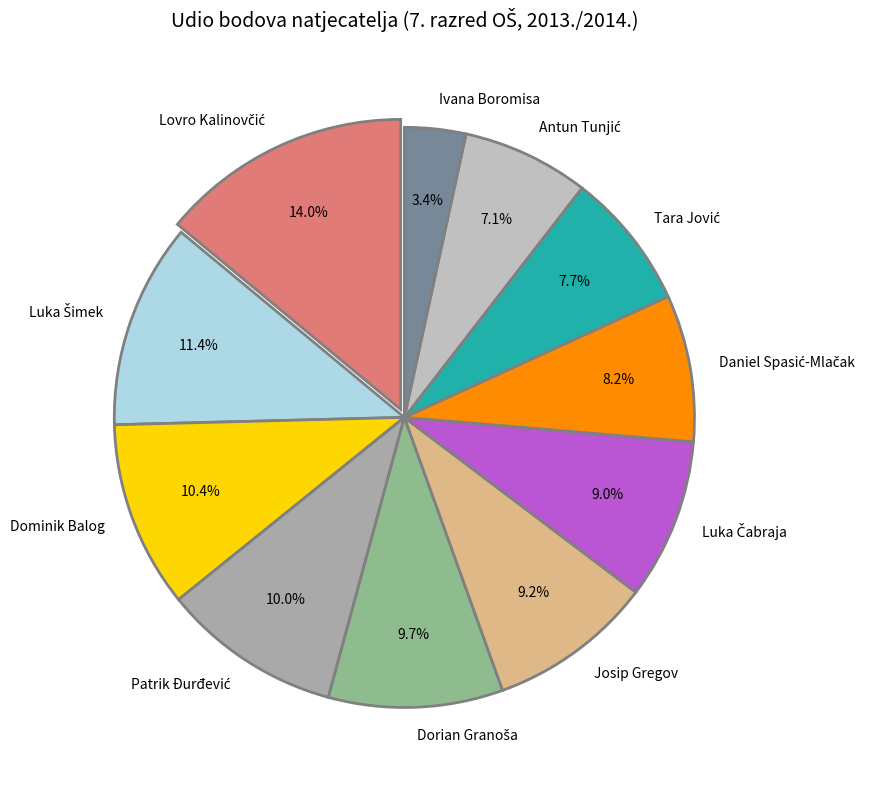

Is there a majority slice in this chart?

No